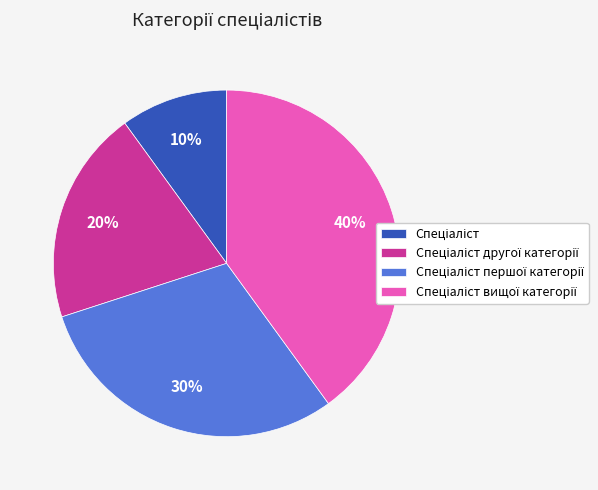

To the nearest percent, what is the difference between the largest and smallest slice percentages?

30%